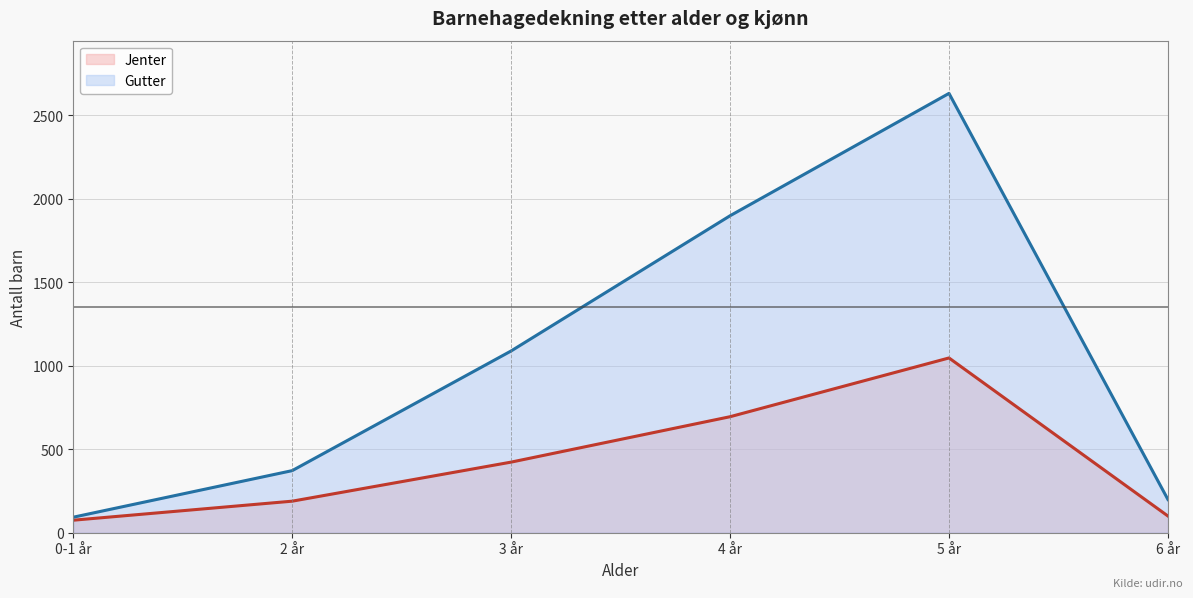

What is the difference between the highest and lowest values at 5 år?

1585